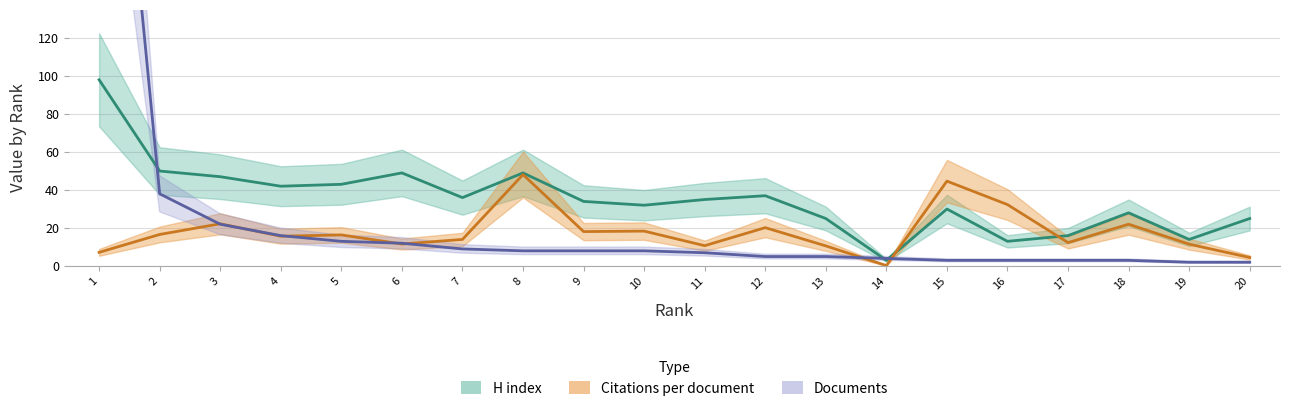

In H index, how many points are higher than both neighbors (excluding endpoints)?

5